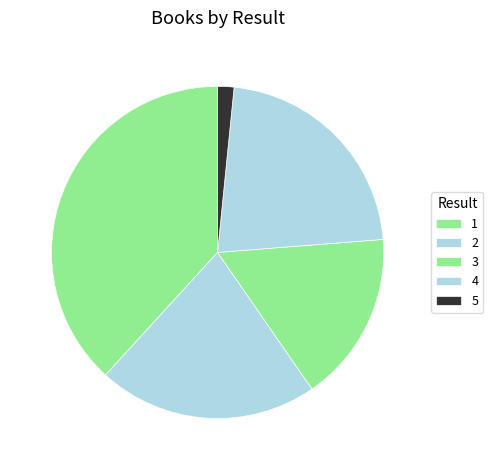

To the nearest percent, what is the combined percentage of 4 and 1?

60%